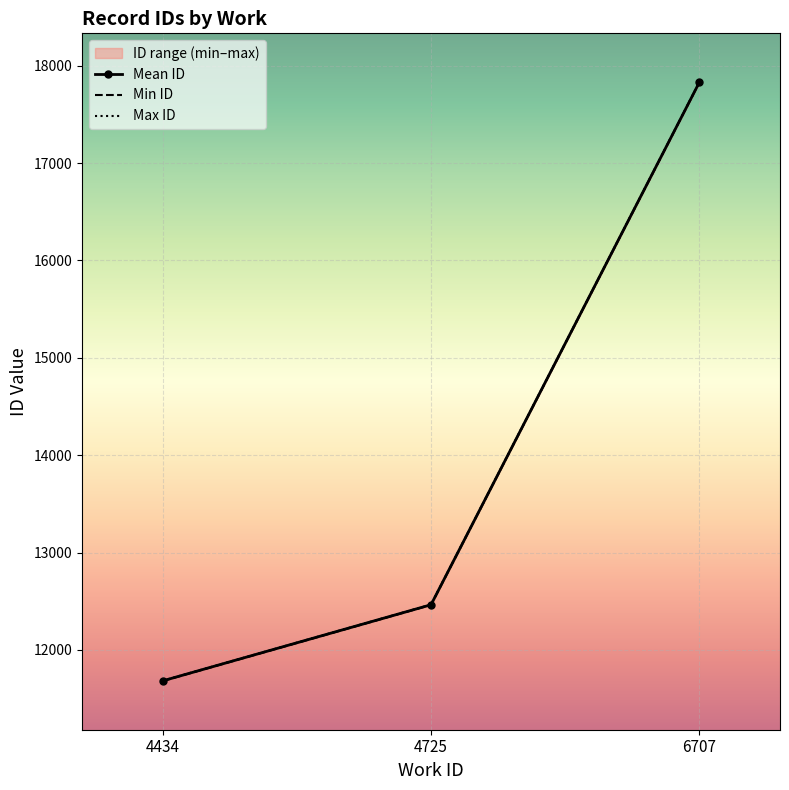

What is the value of the Min ID point at the 2nd from the left?

12462.0